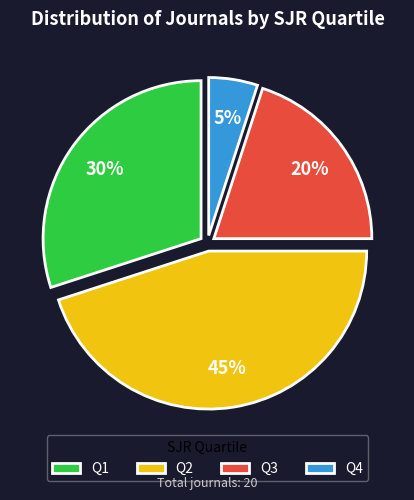

Do Q2 and Q3 together represent more than half of the pie?

Yes